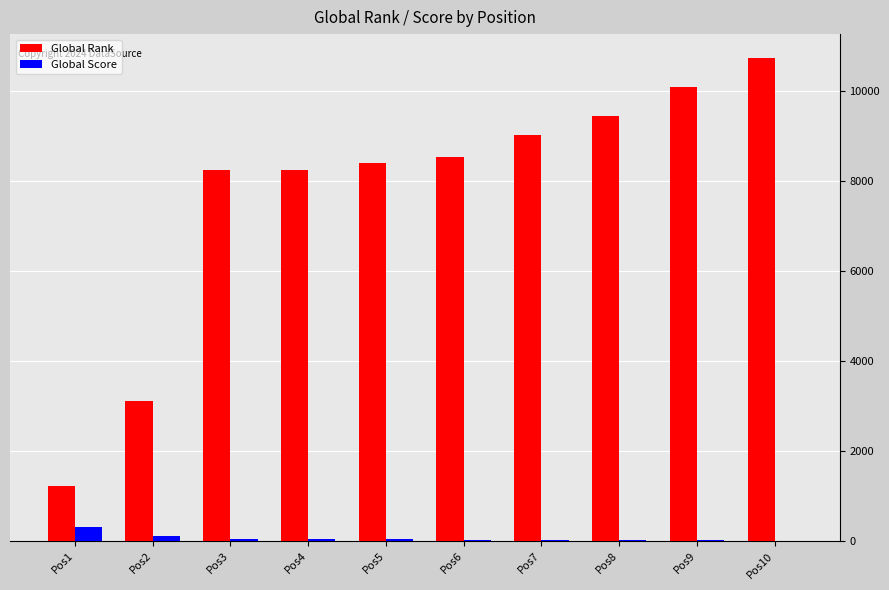

At which category is the sum across all series the highest?

Pos10